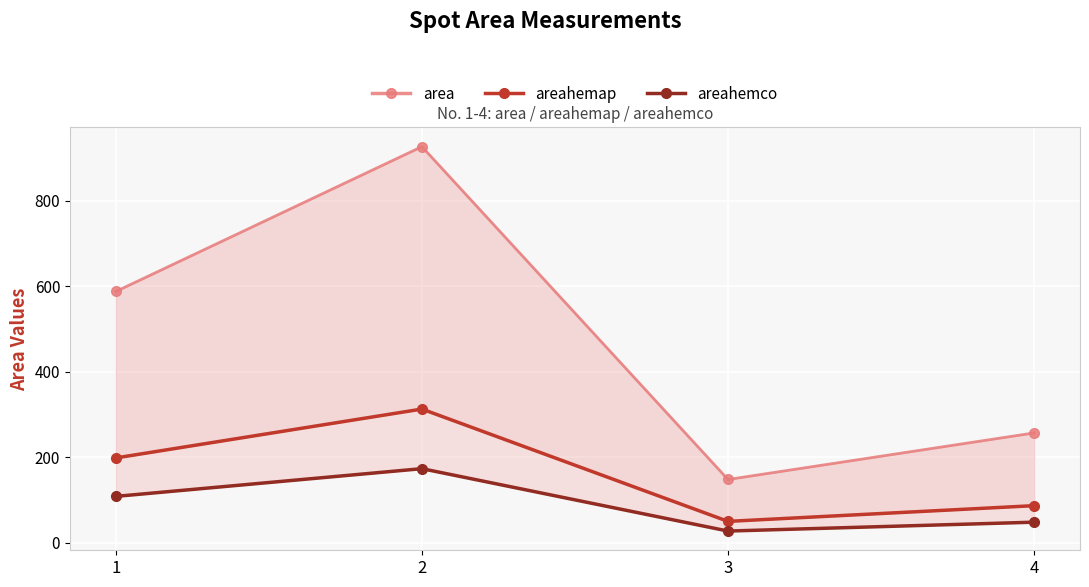

Rank the series at 1 from highest to lowest value.

area, areahemap, areahemco